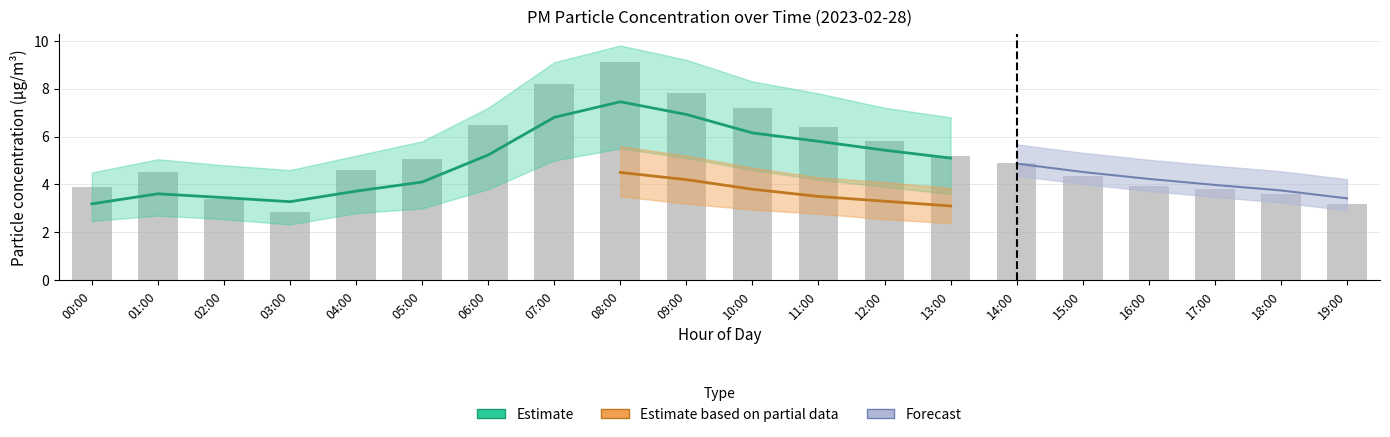

Which label corresponds to the largest value in the chart?

08:00